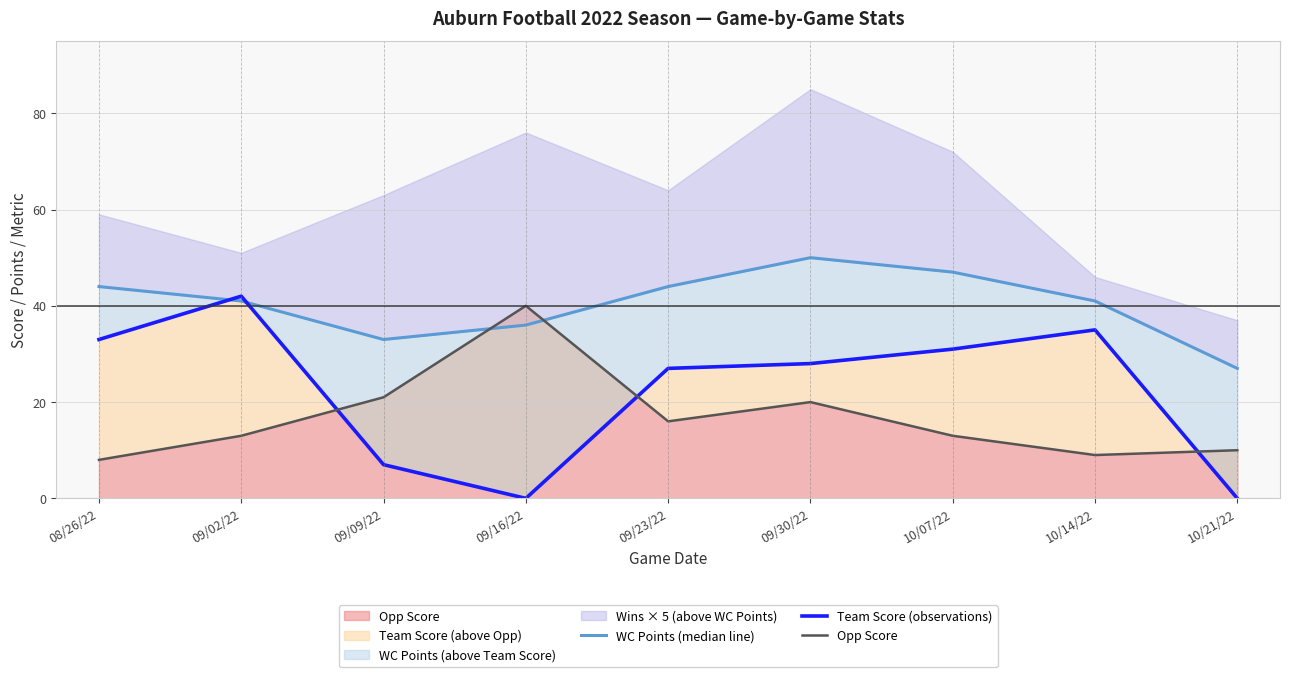

Is it true that WC Points (median line) equals 30 at 09/23/22?

False